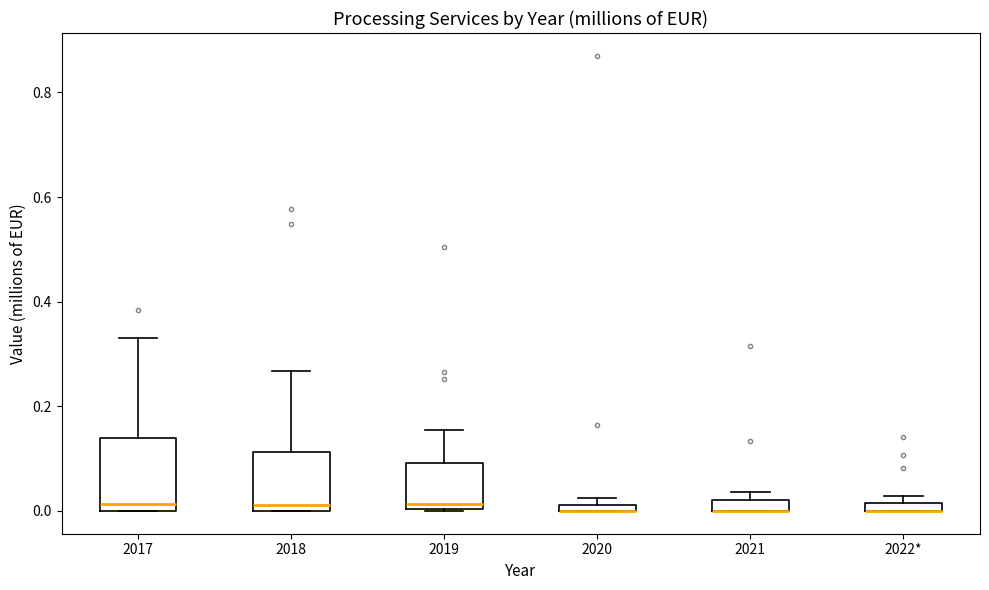

Where does the median line of the box for 2018 sit on the y-axis? The values are not printed on the chart, so give them approximately, as read against the axis.

0.02